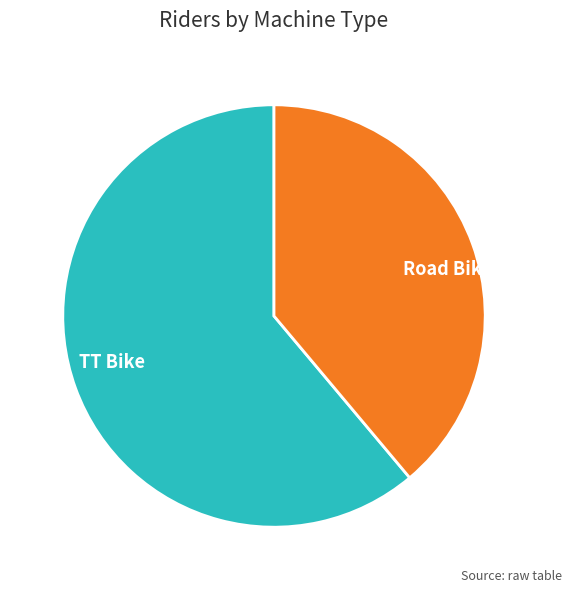

Combined, do Road Bike and TT Bike account for over 50%?

Yes